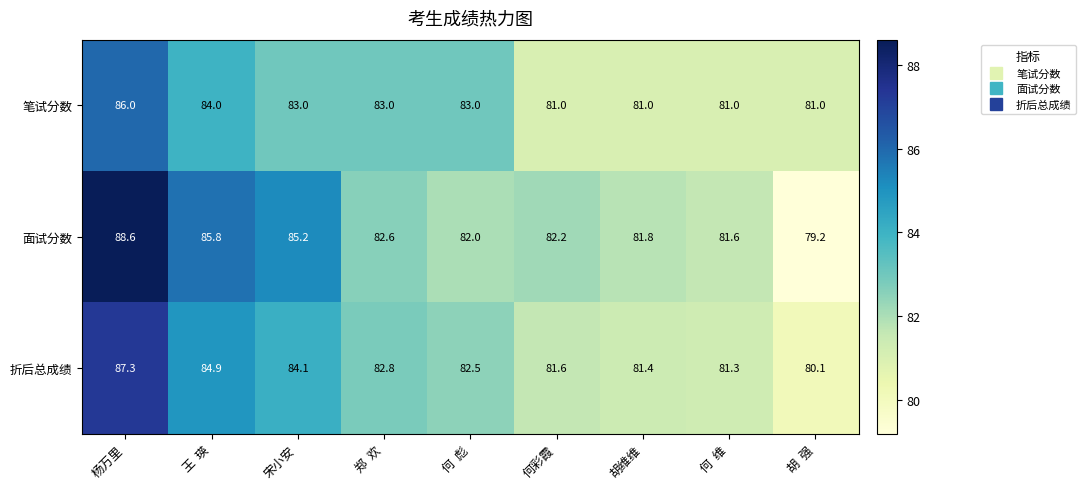

What value does the 折后总成绩 series have at 何彩霞?

81.6